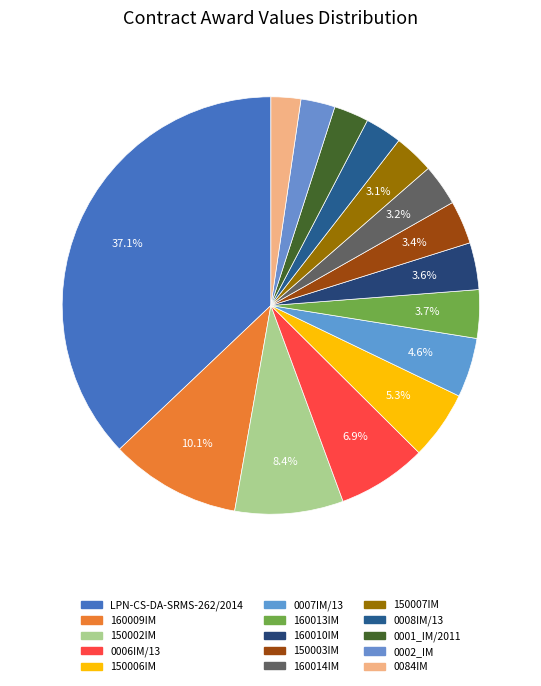

How many slices are in this pie chart?

15